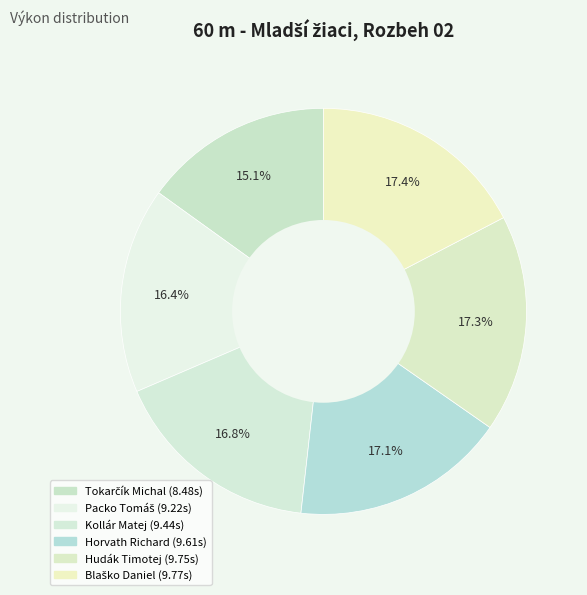

How much of the chart is everything except Horvath Richard?

82.9%